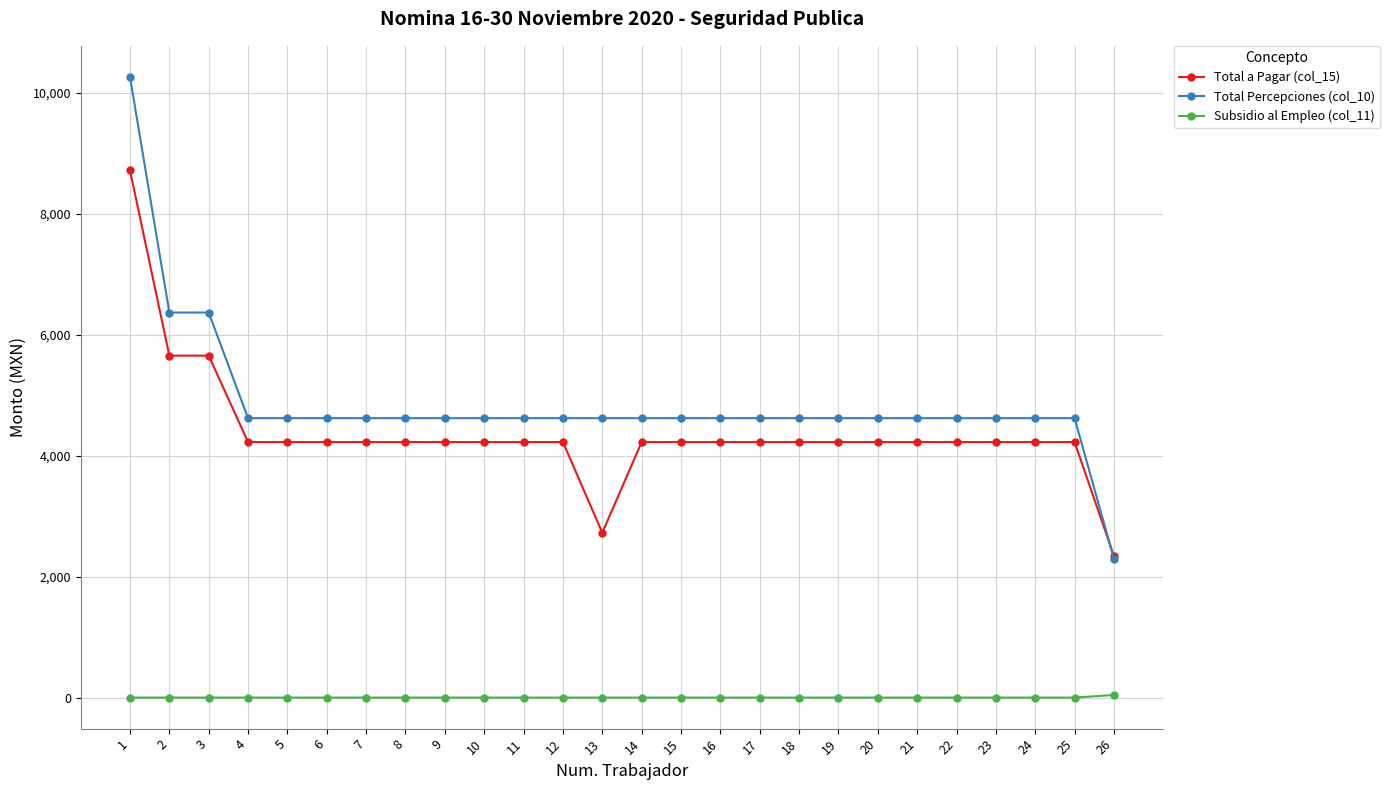

Is the value of Subsidio al Empleo (col_11) at 21 greater than the value of Total Percepciones (col_10) at 9?

No